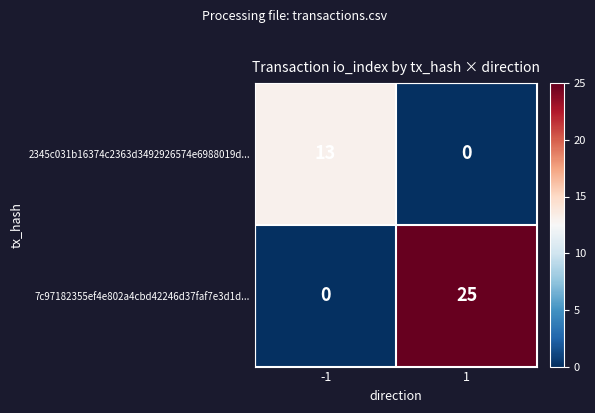

Reading left to right, transcribe all the data shown in this chart.

2345c031b16374c2363d3492926574e6988019d...: 13	0
7c97182355ef4e802a4cbd42246d37faf7e3d1d...: 0	25